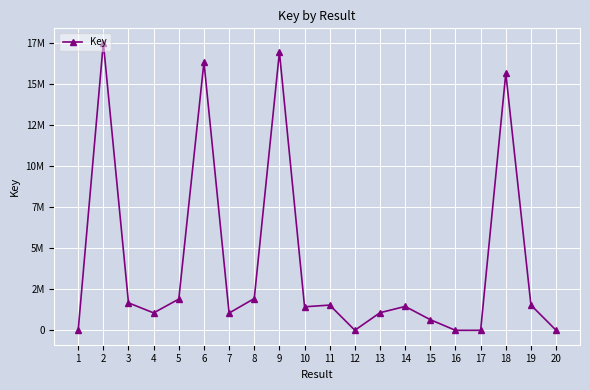

What is the ratio of the value at 11 to the value at 18?

0.1